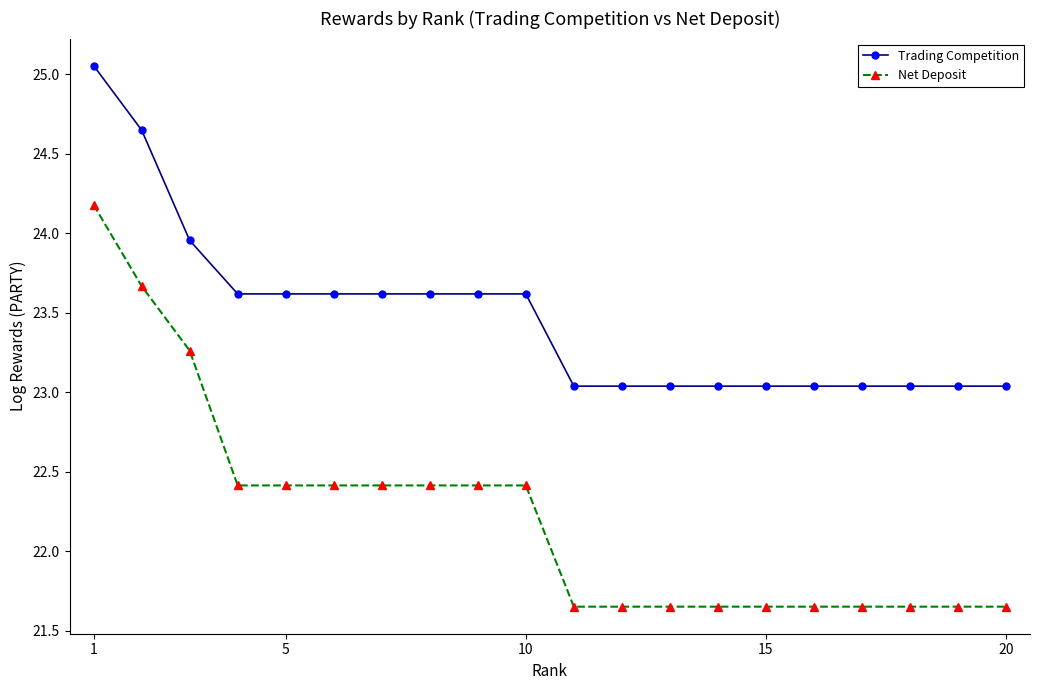

What is the difference between the second highest and minimum values in the Trading Competition series?

1.6